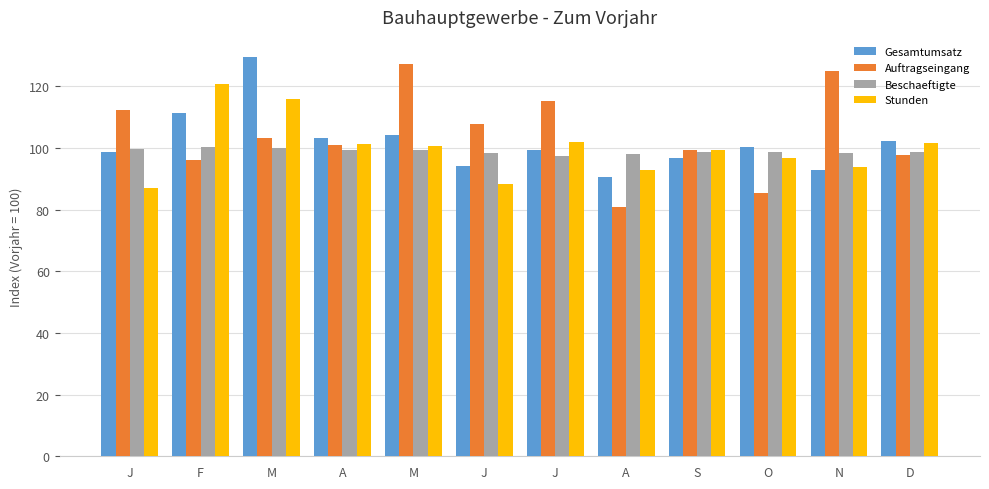

Reading left to right, extract all data points from this chart.

Gesamtumsatz: J=98.5	F=111.4	M=129.5	A=103.2	M=104.2	J=94.2	J=99.2	A=90.4	S=96.8	O=100.4	N=92.8	D=102.4
Auftragseingang: J=112.2	F=96.1	M=103.0	A=101.0	M=127.3	J=107.8	J=115.2	A=81.0	S=99.3	O=85.3	N=125.0	D=97.8
Beschaeftigte: J=99.5	F=100.2	M=99.9	A=99.2	M=99.4	J=98.3	J=97.3	A=97.9	S=98.7	O=98.5	N=98.5	D=98.6
Stunden: J=86.9	F=120.7	M=116.0	A=101.3	M=100.6	J=88.3	J=102.0	A=92.9	S=99.2	O=96.6	N=93.8	D=101.5